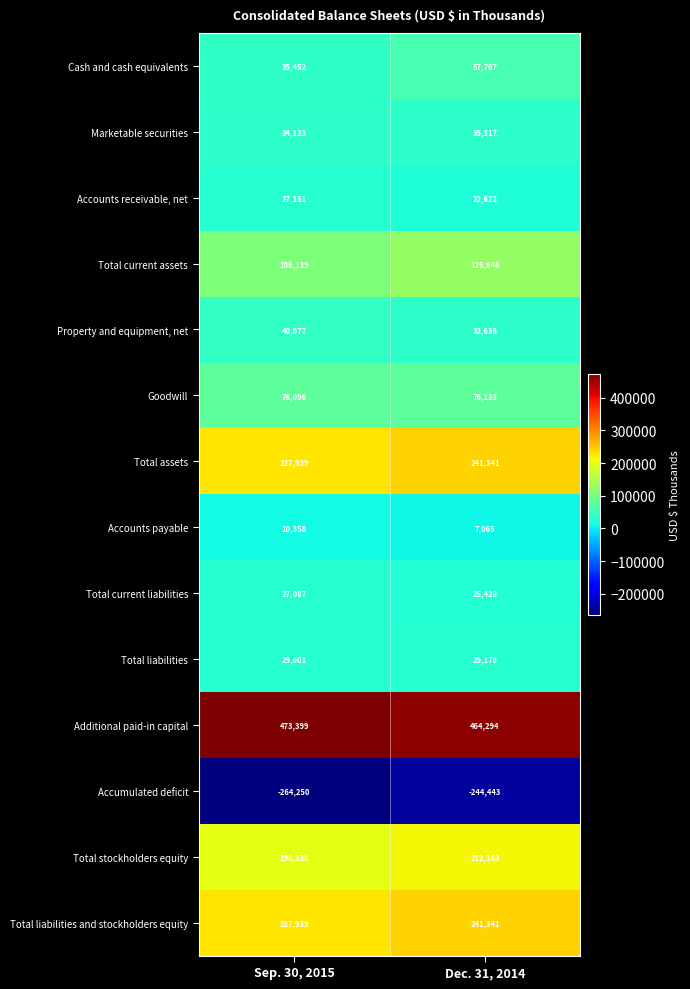

What is the spread (max minus min) of values at Dec. 31, 2014?

708737